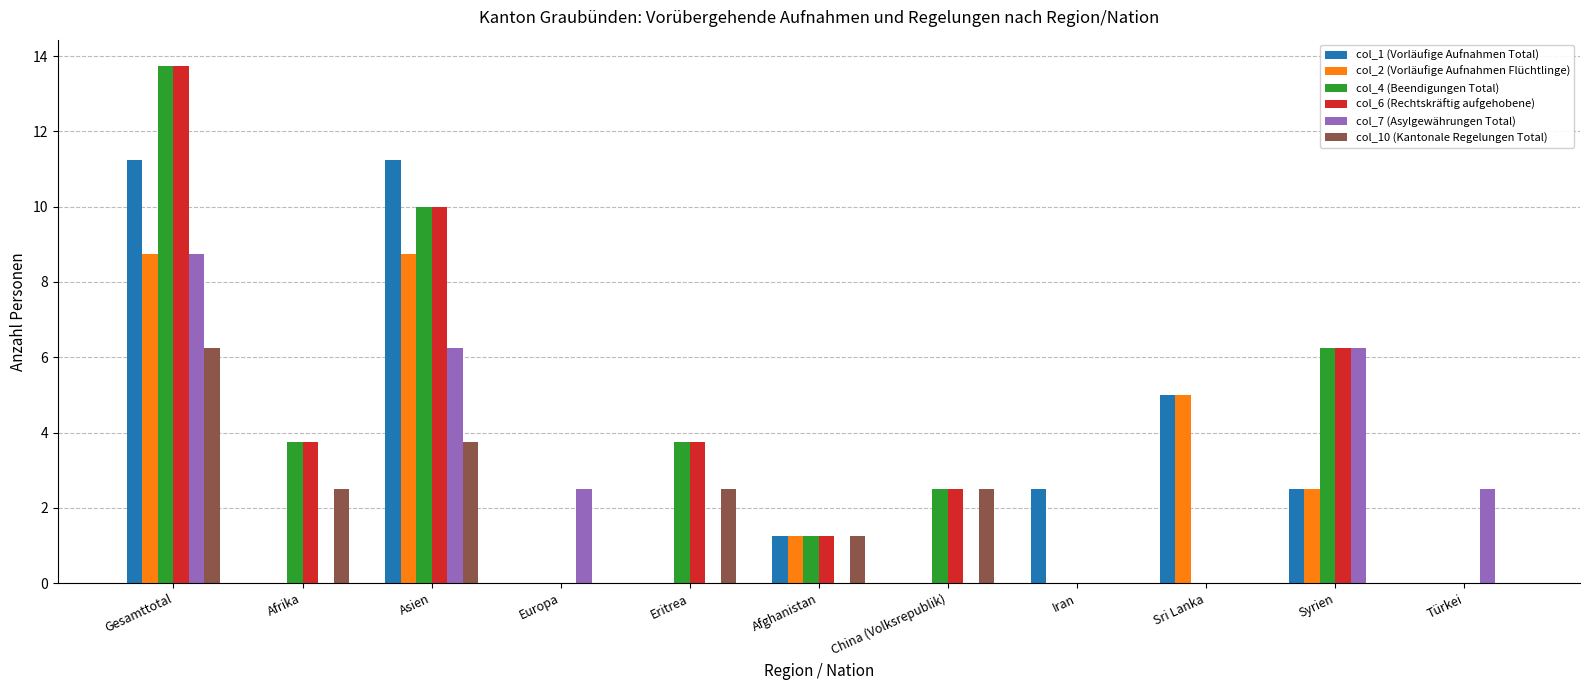

Read the col_4 (Beendigungen Total) value at Gesamttotal.

13.8